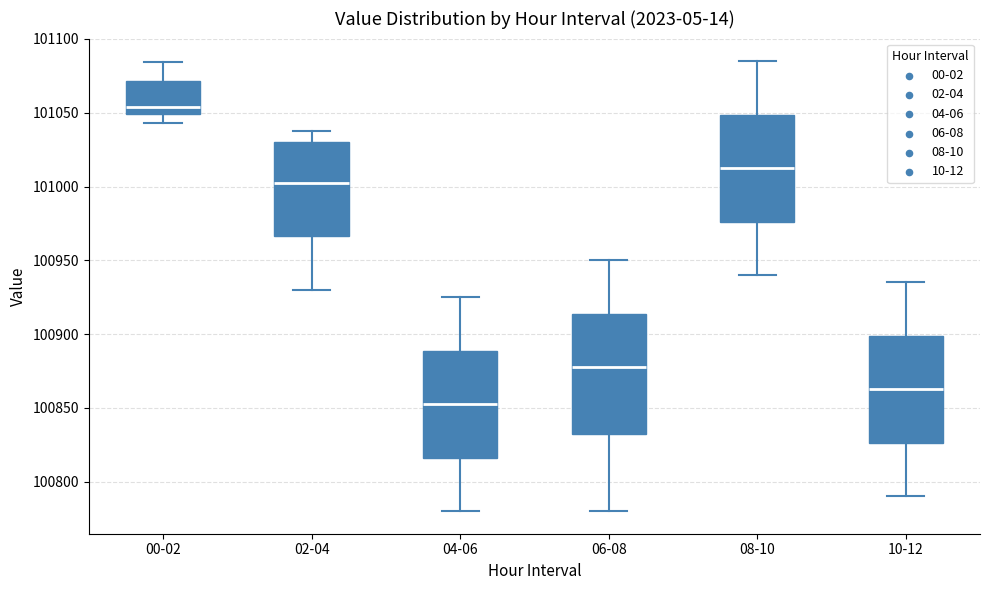

Which box's median line is the highest?

00-02